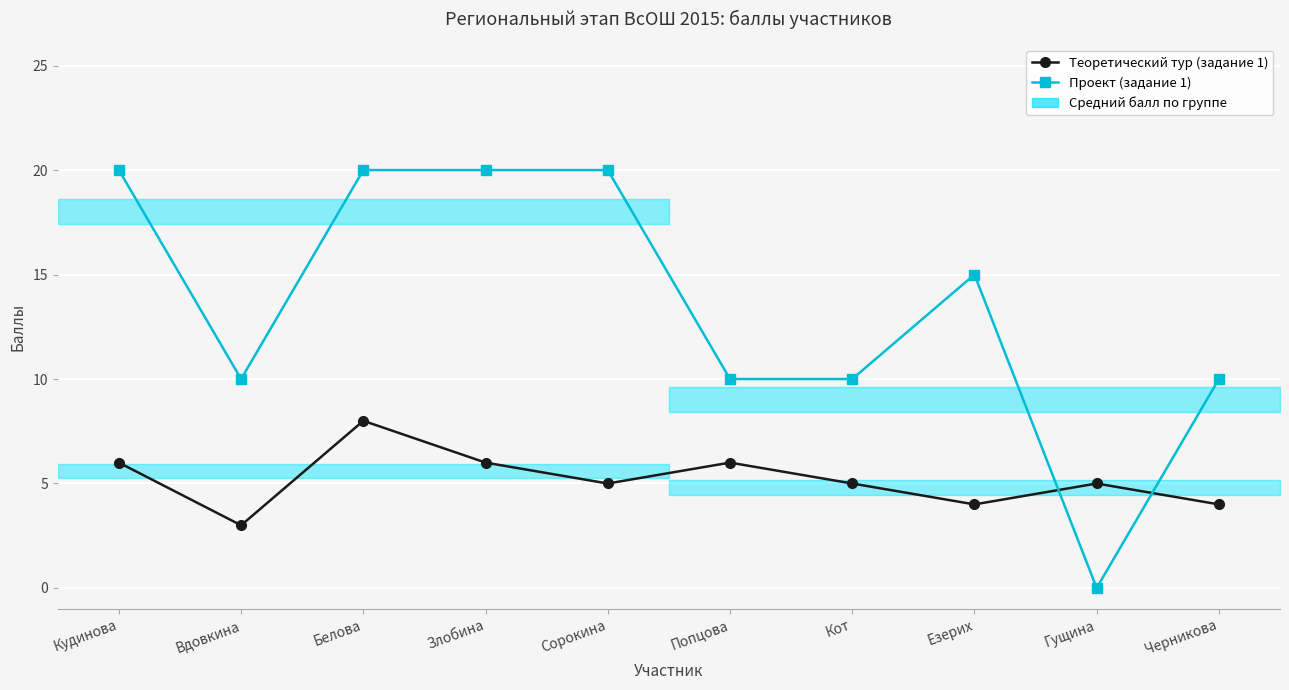

At how many categories does at least one series exceed 14?

5